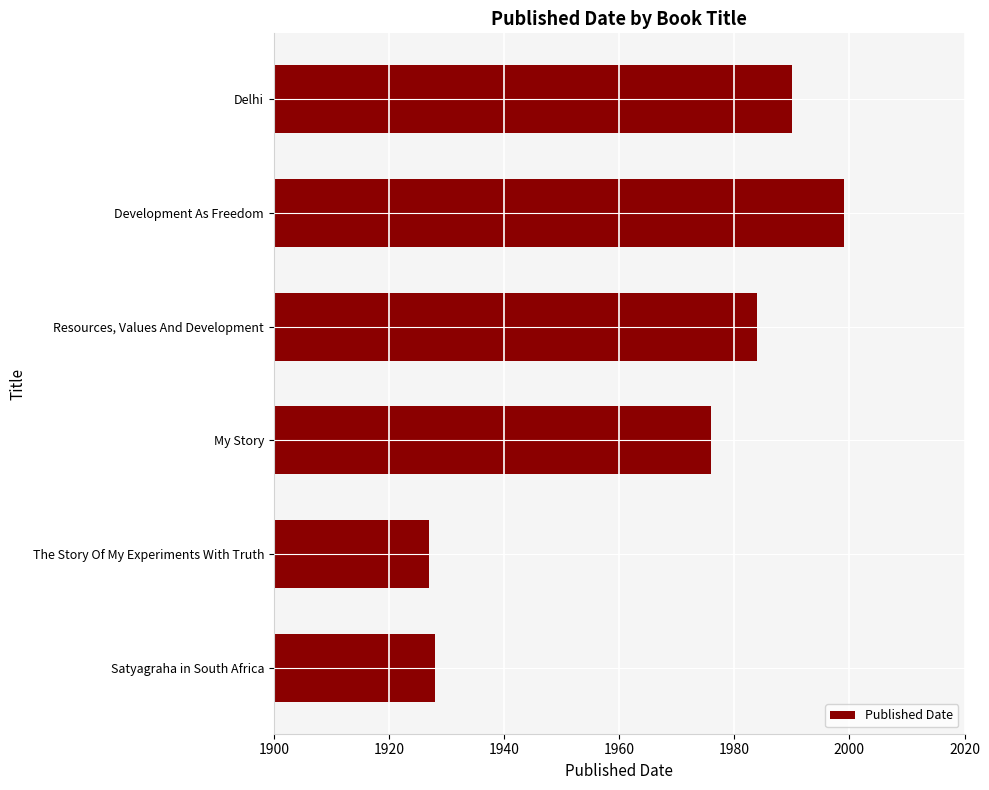

Which label corresponds to the largest value in the chart?

Development As Freedom